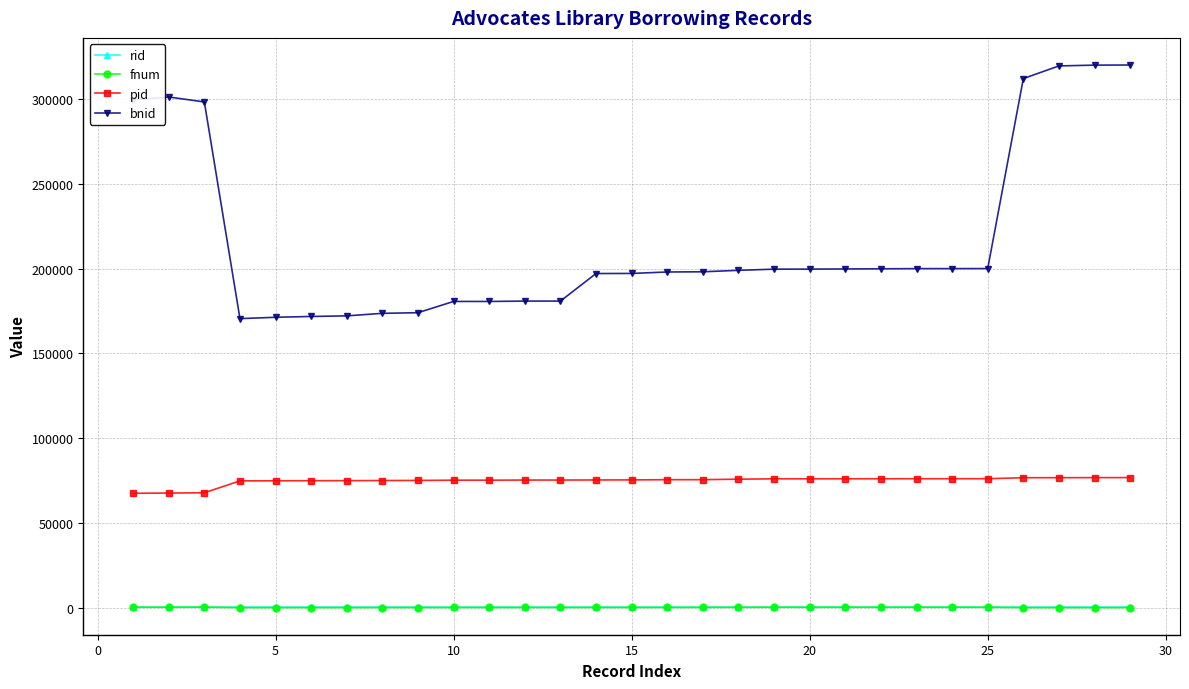

True or false: bnid and fnum cross at least once.

False